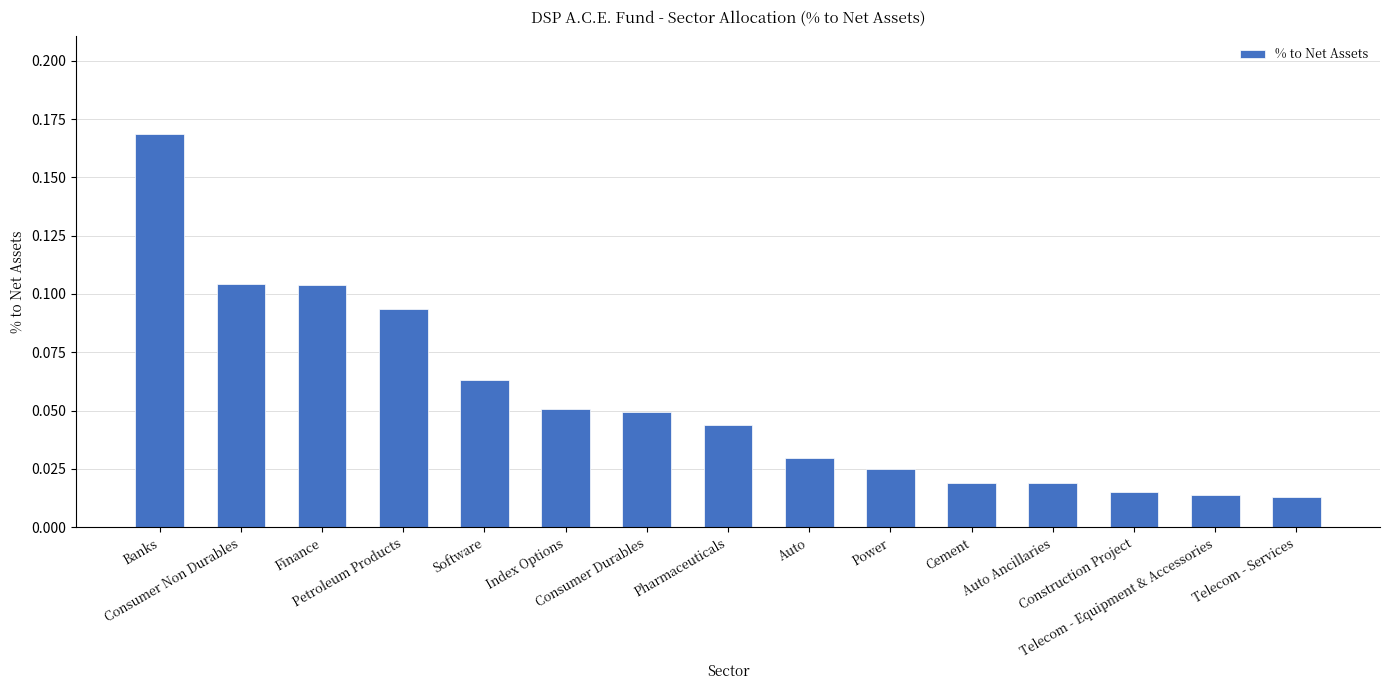

Are the bars grouped side by side (vs. stacked)?

No